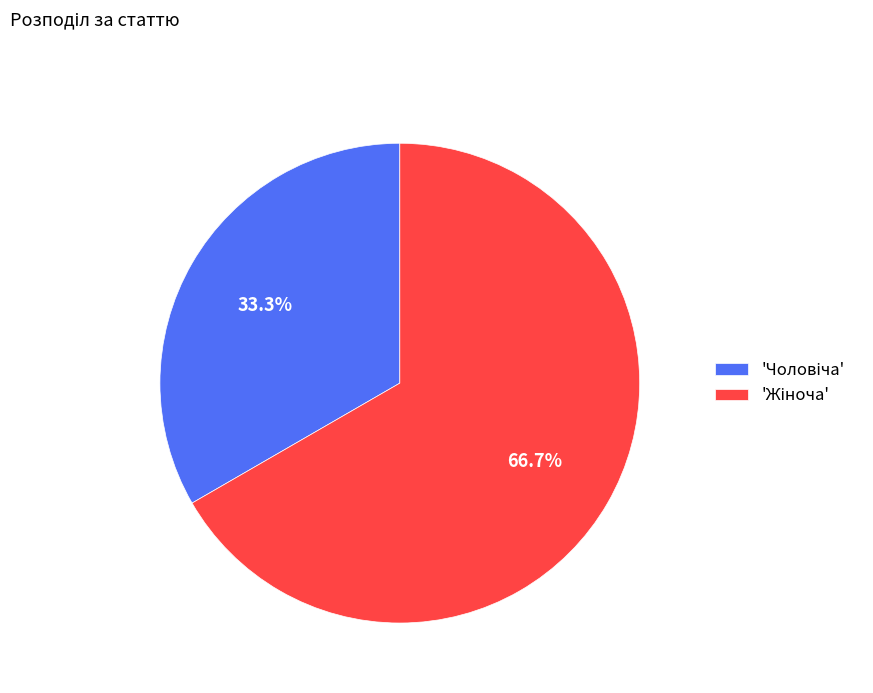

Is there a majority slice in this chart?

Yes